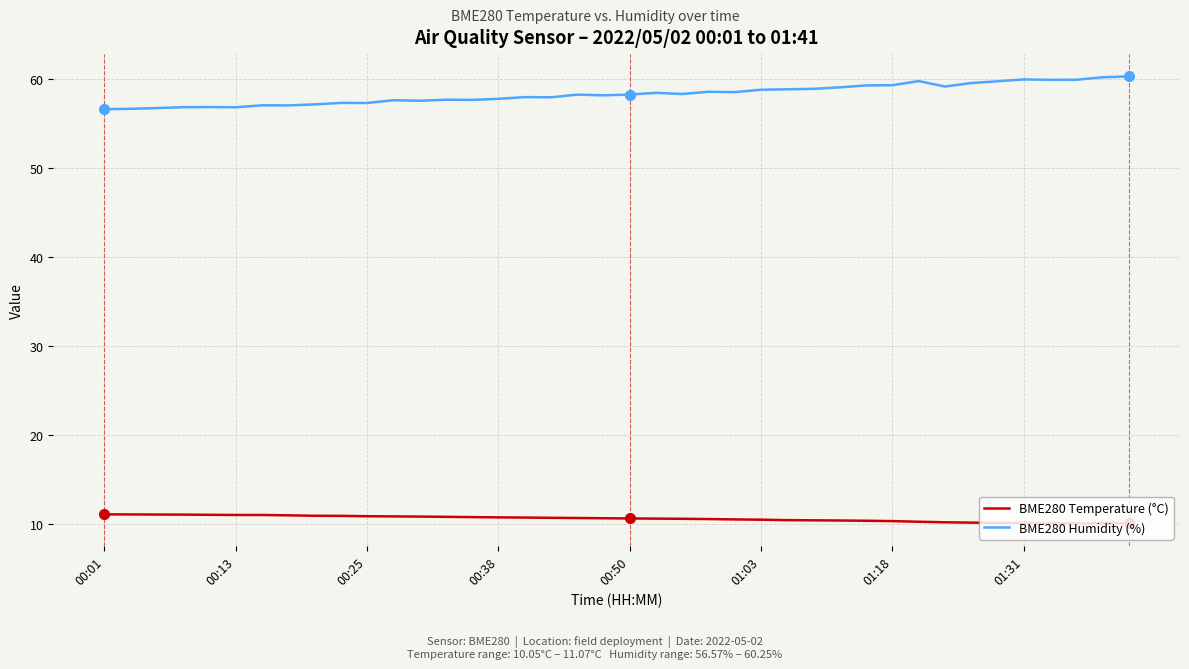

True or false: BME280 Temperature (°C) and BME280 Humidity (%) cross at least once.

False